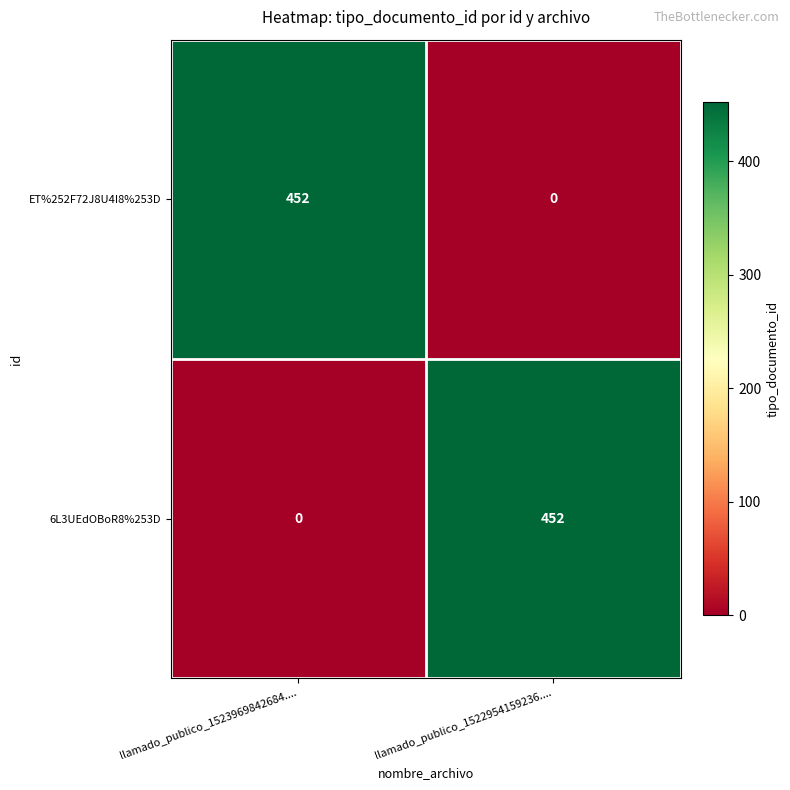

True or false: ET%252F72J8U4I8%253D has a value of 250 at llamado_publico_1522954159236.....

False